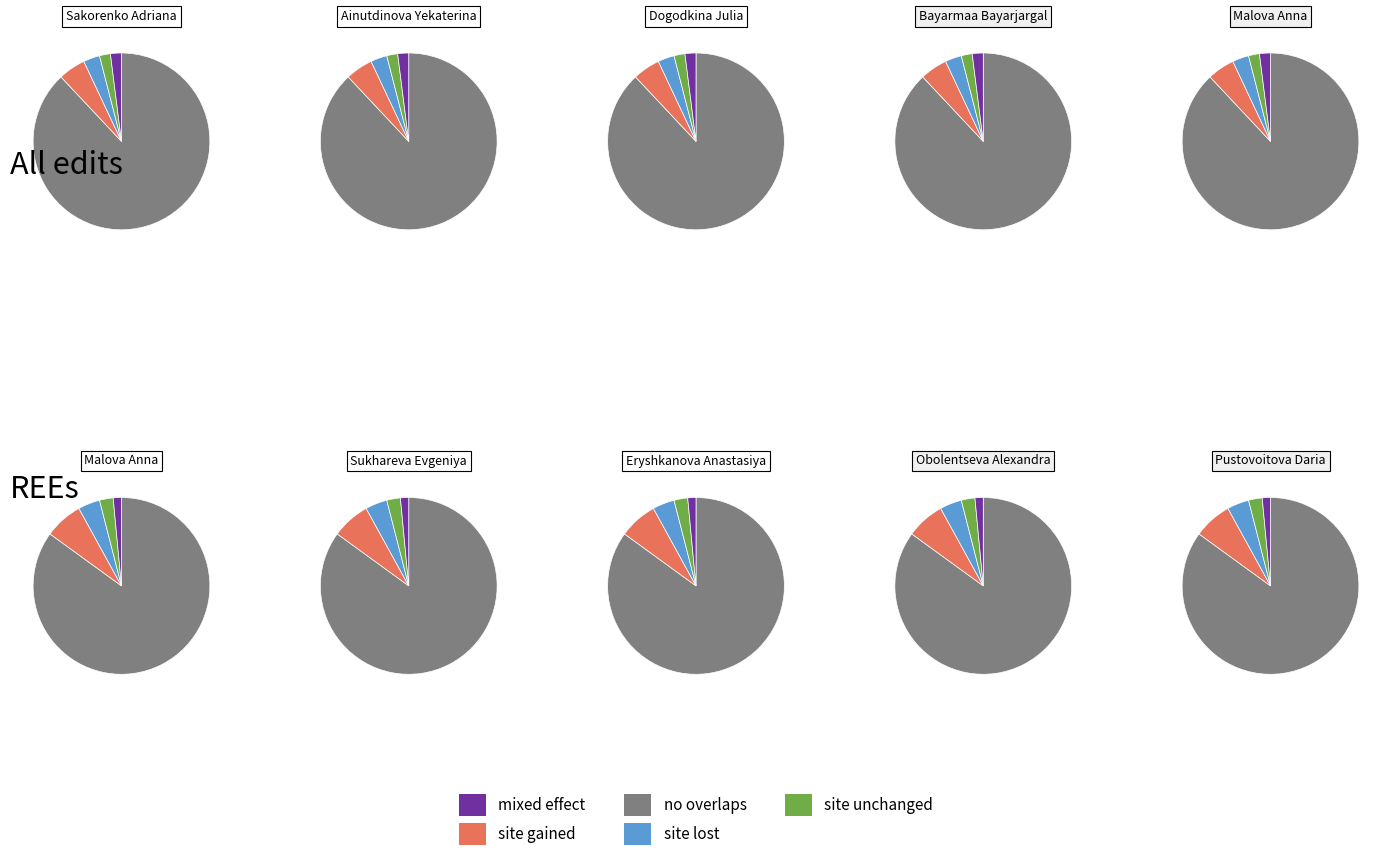

The Malova Anna slice represents 10% of the pie. True or false?

True